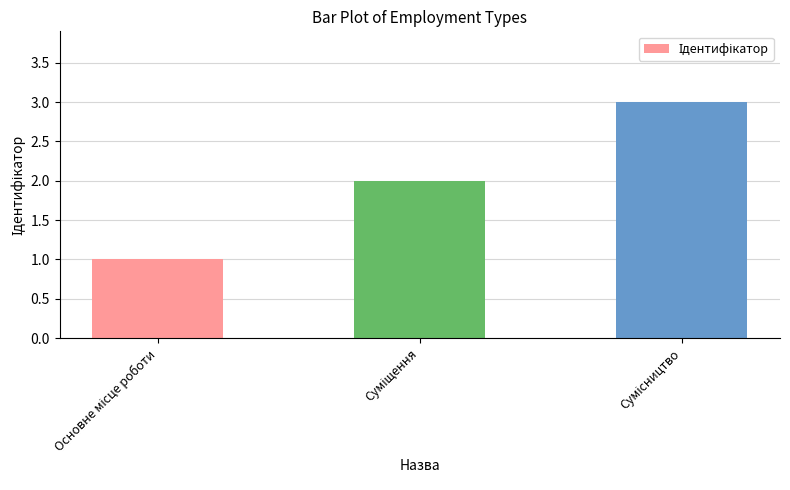

What is the sum of all values?

6